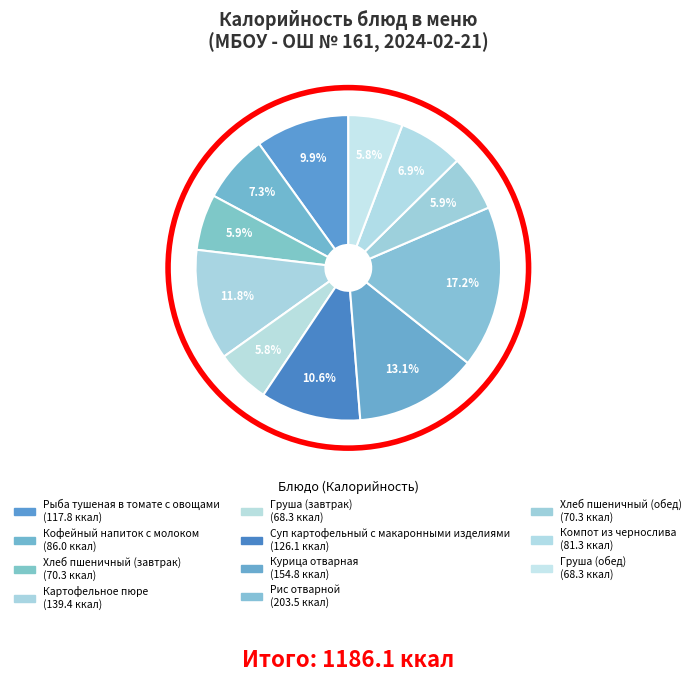

How many slices are in this pie chart?

11